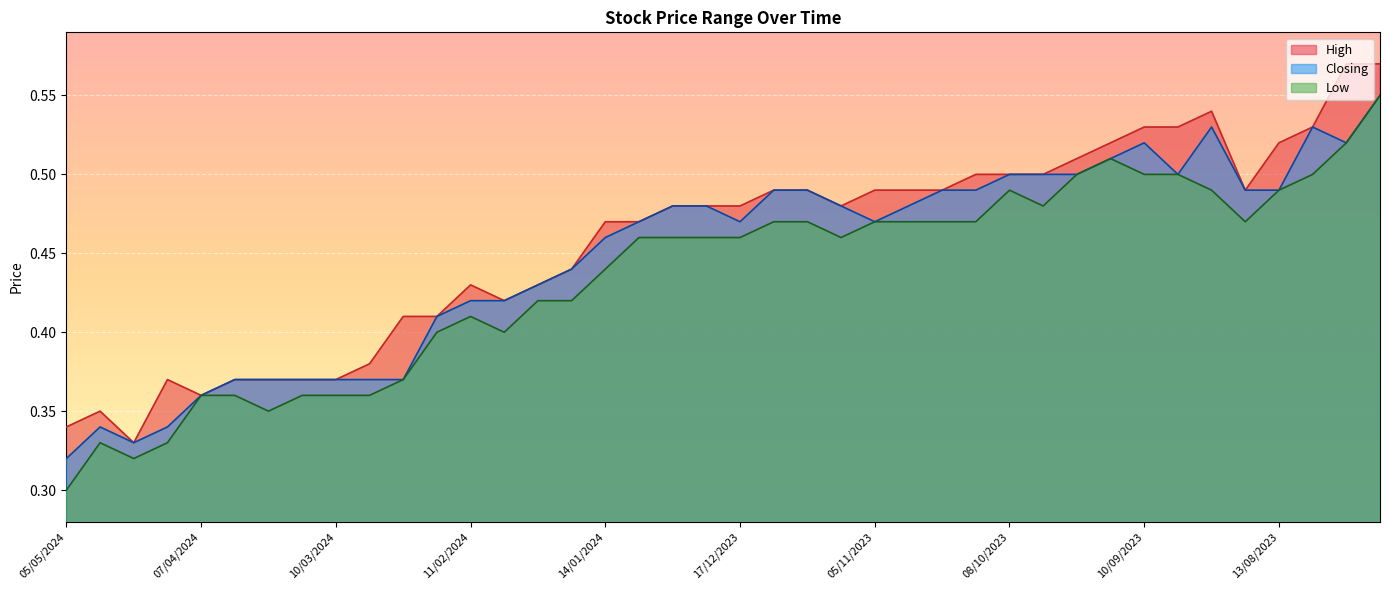

What is the greatest value displayed?

0.6